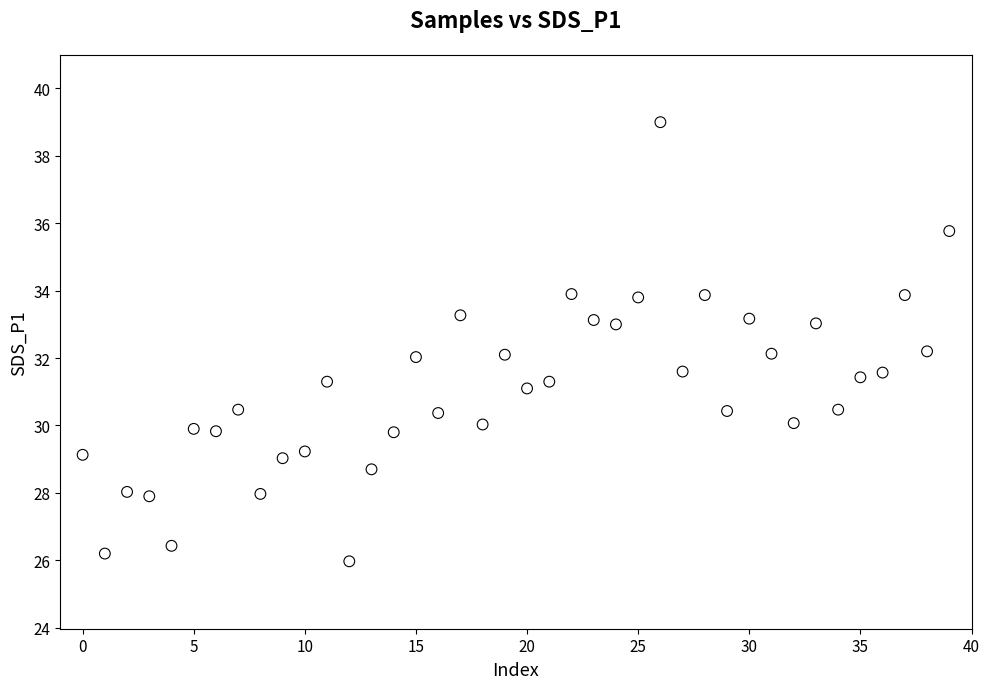

What is the range of Y values (max minus min)?

13.0